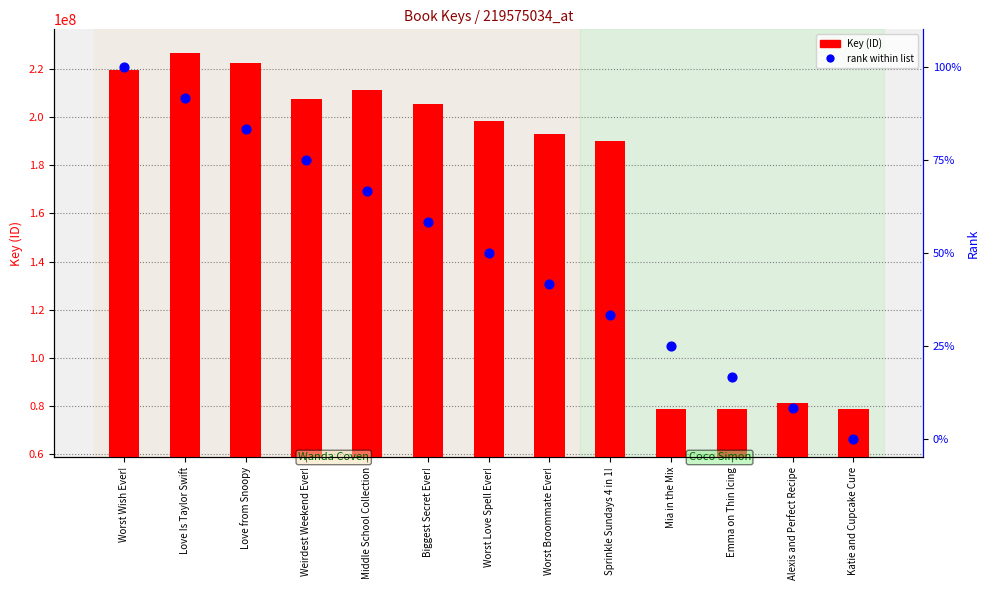

At how many categories does at least one series exceed 66356153?

13